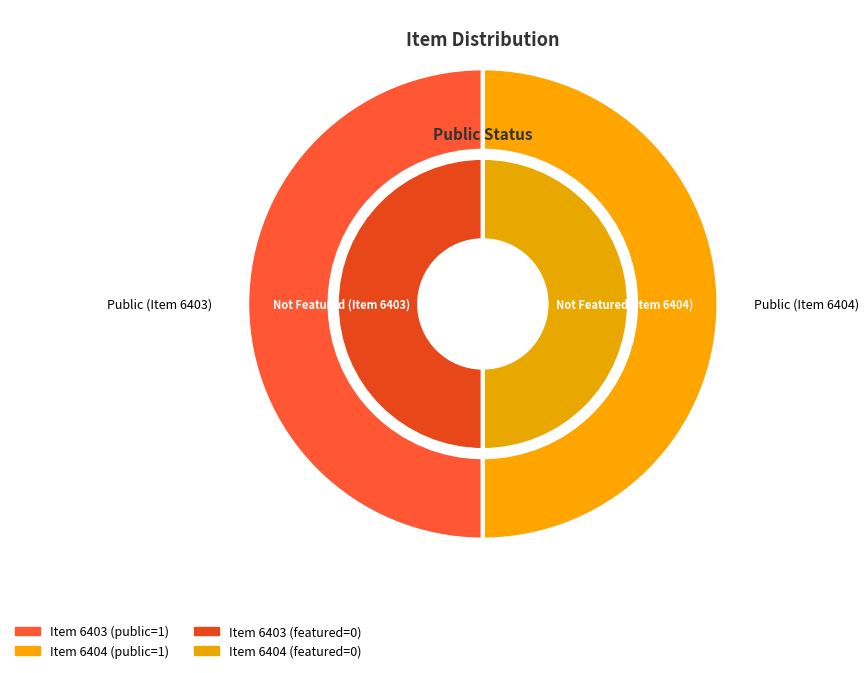

Do 6403 and 6404 together represent more than half of the pie?

Yes